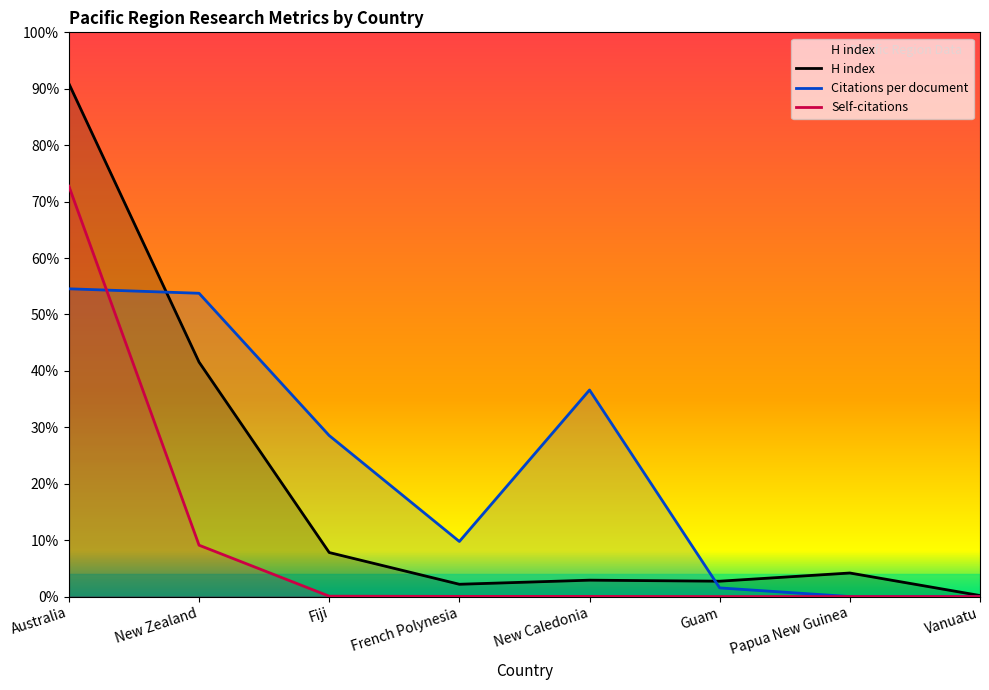

What position from the right is Australia?

8